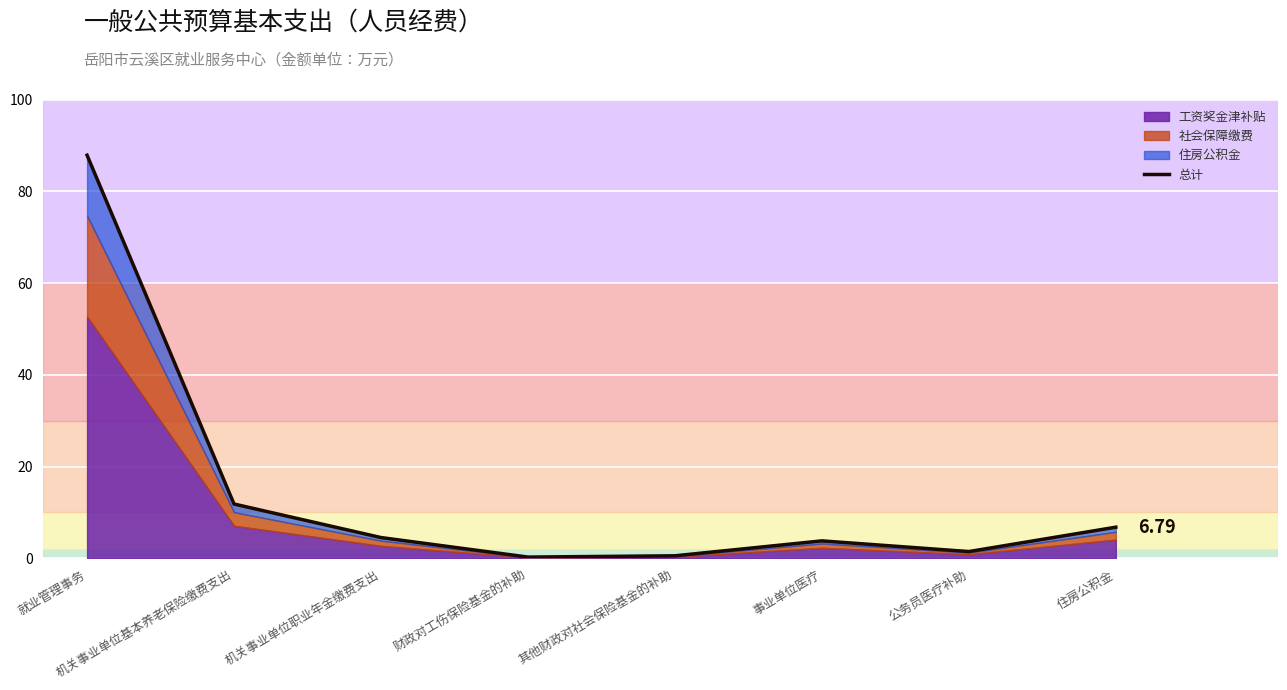

Count the number of values greater than 4.

4